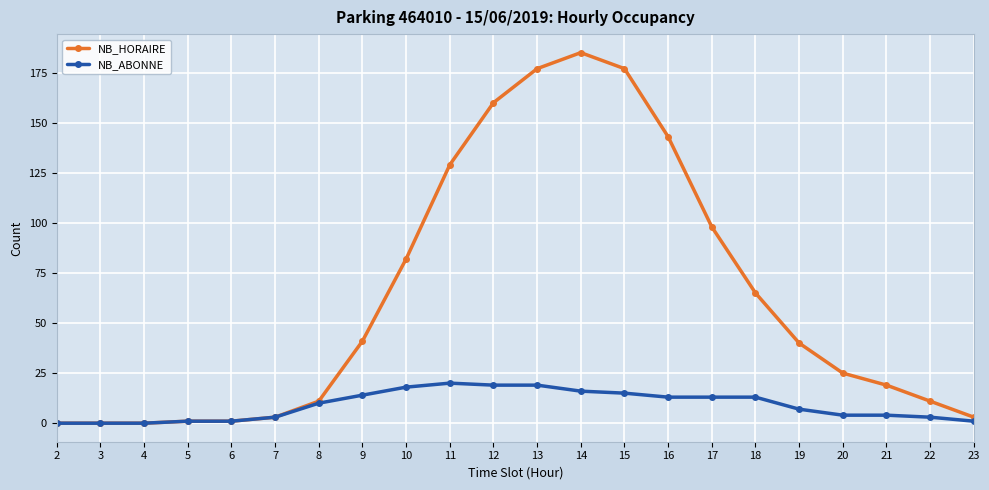

Rank the series by their maximum value, from lowest to highest.

NB_ABONNE, NB_HORAIRE